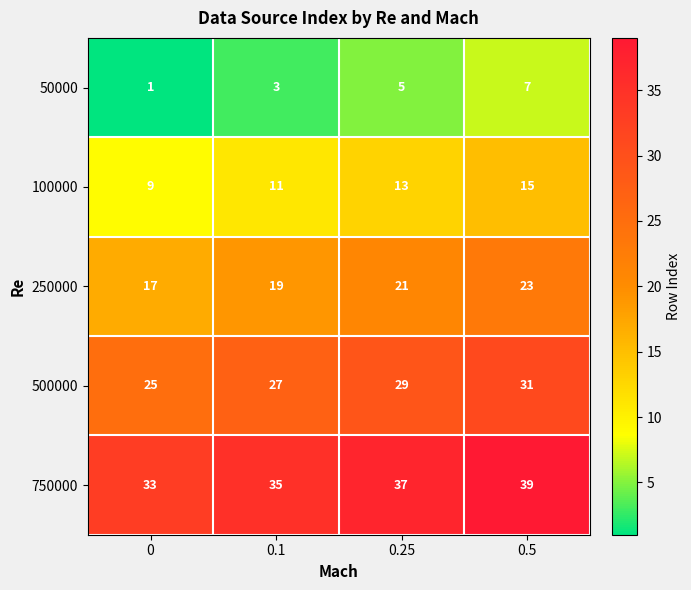

Read the 750000 value at 0.5.

39